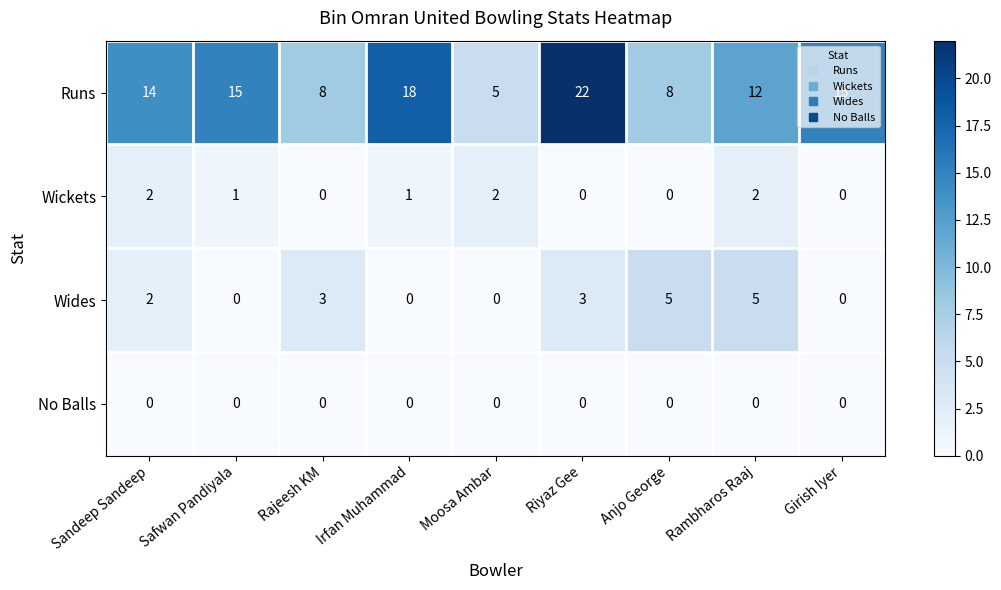

How many distinct data groups are displayed?

4